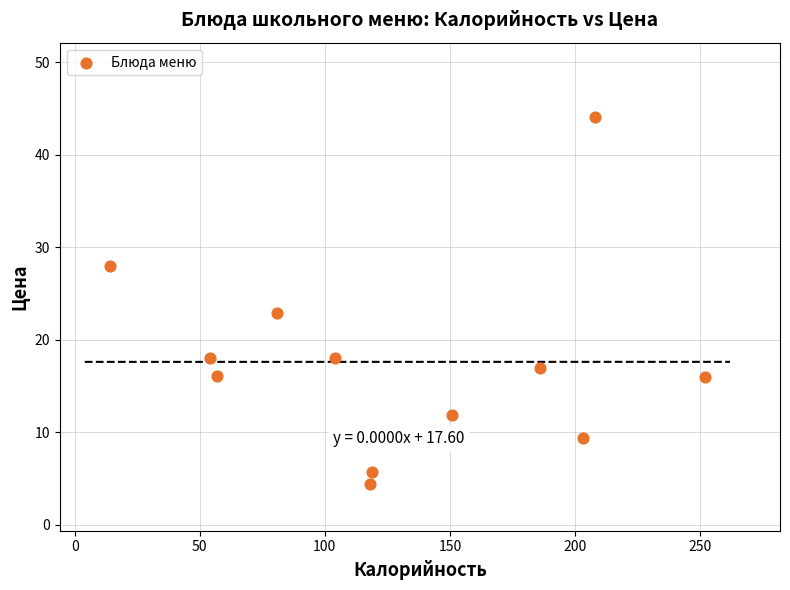

What is the range of Y values (max minus min)?

39.8